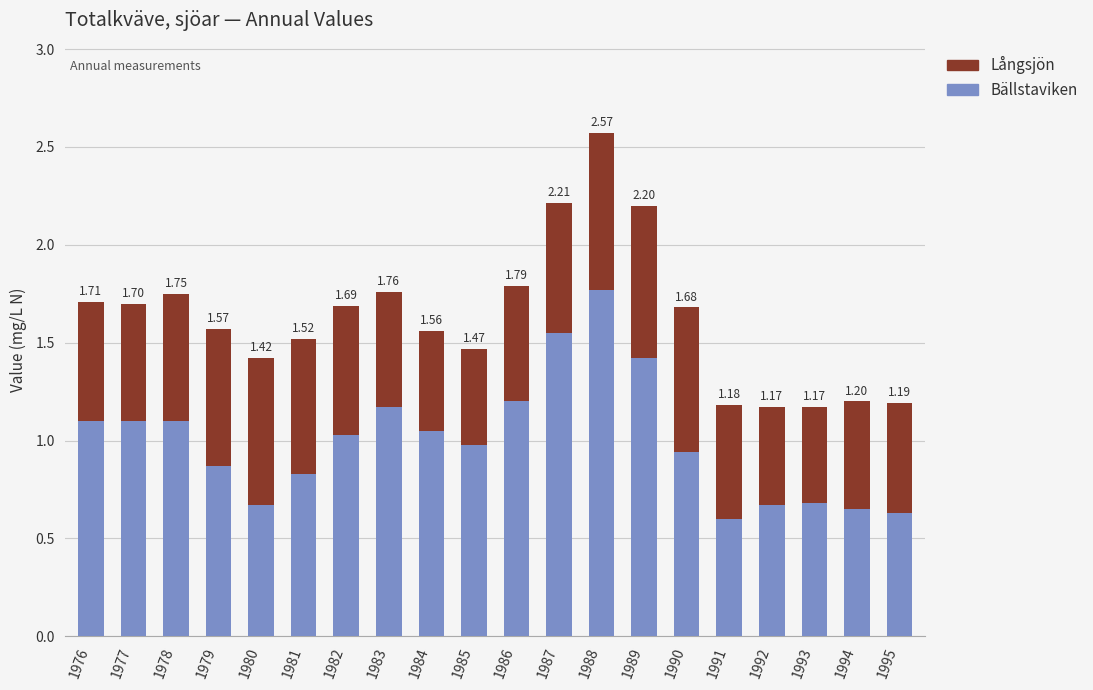

How many series are shown in this chart?

2